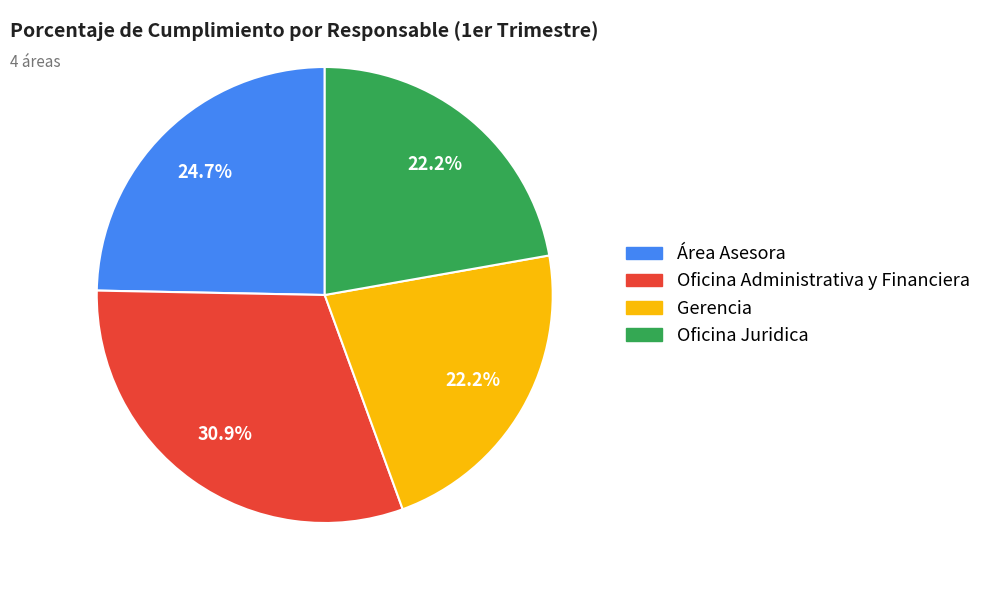

To the nearest percent, what is the difference between the Oficina Juridica and Área Asesora slice percentages?

2%